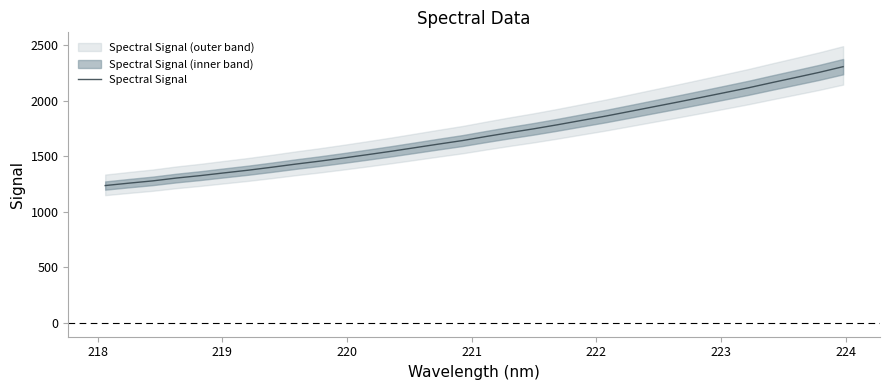

How many lines are shown in the chart?

1